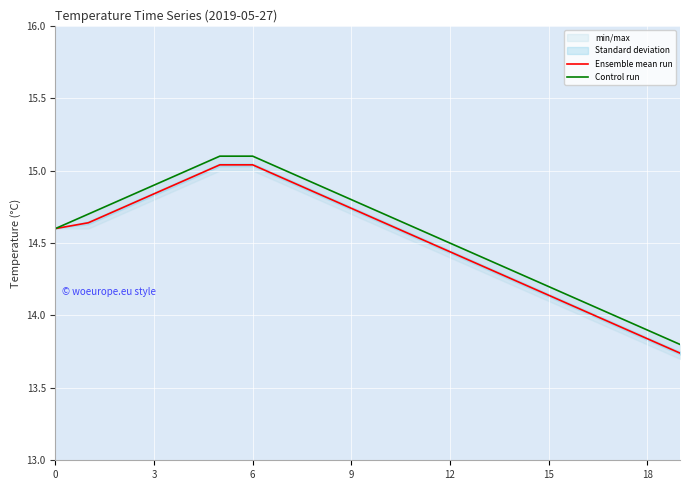

What is the value of the Control run point at the 1st from the left?

14.6